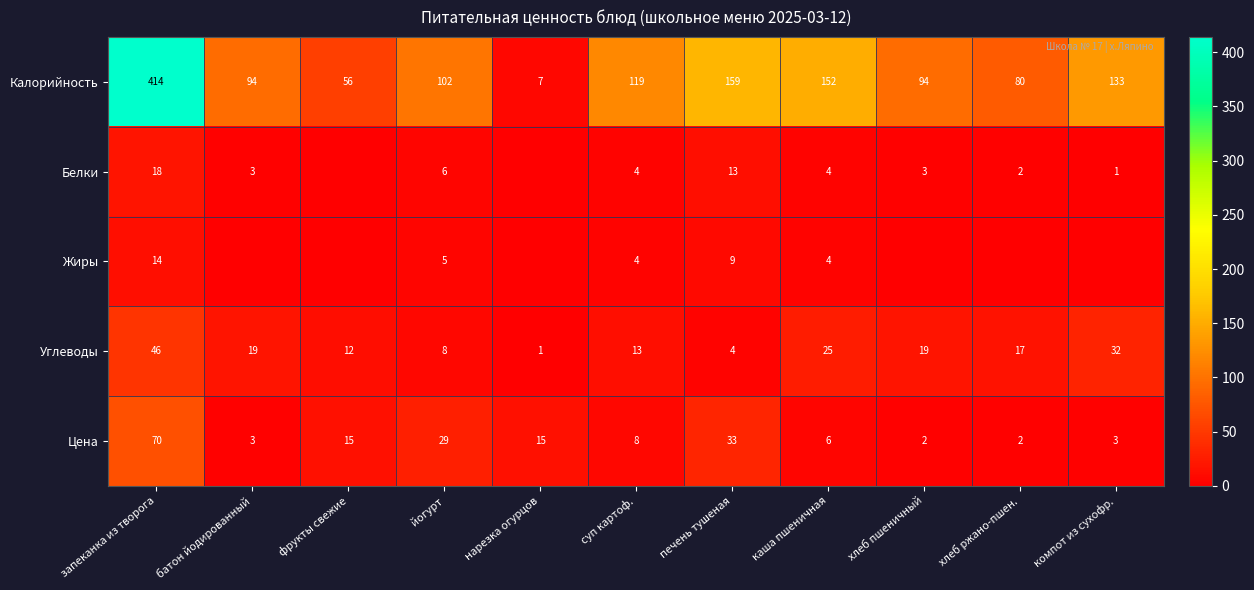

The Калорийность series shows 7 at нарезка огурцов. True or false?

True